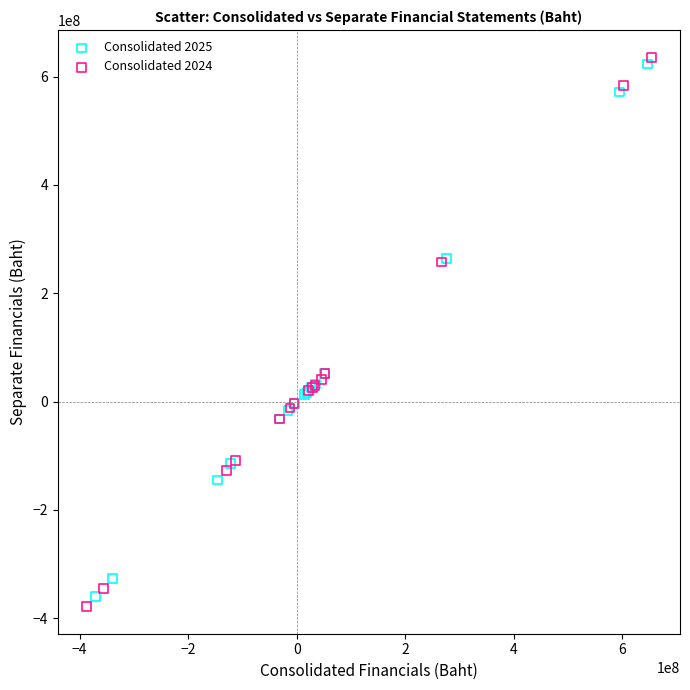

What are all the series names shown in the legend?

Consolidated 2025, Consolidated 2024